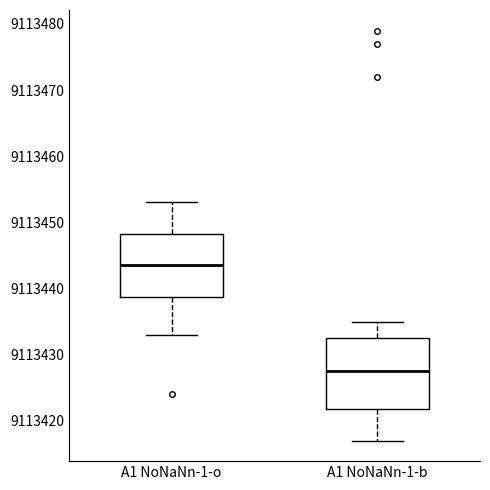

Reading left to right, read every box against the y-axis: the position of its median line, the range the box covers, and the ends of its whiskers. The values are not printed on the chart, so give them approximately, as read against the axis.

A1 NoNaNn-1-o: median 9113444, box 9113439 to 9113448, whiskers 9113433 to 9113453
A1 NoNaNn-1-b: median 9113428, box 9113422 to 9113433, whiskers 9113417 to 9113435